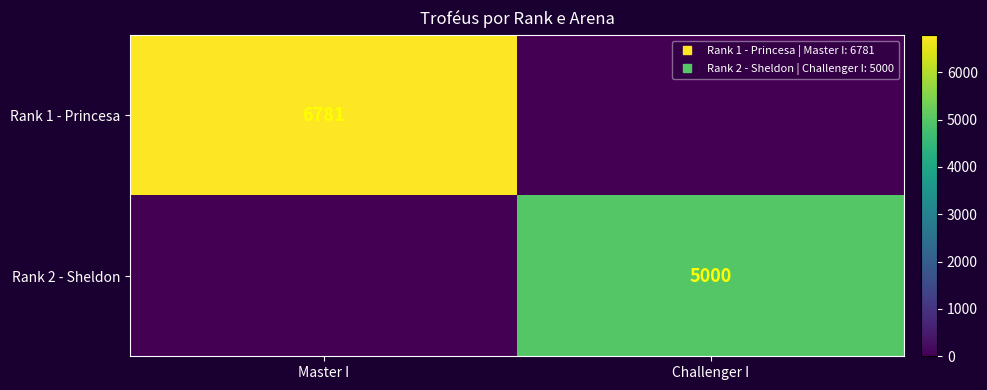

Is the value of Rank 2 - Sheldon at Master I greater than the value of Rank 1 - Princesa at Master I?

No